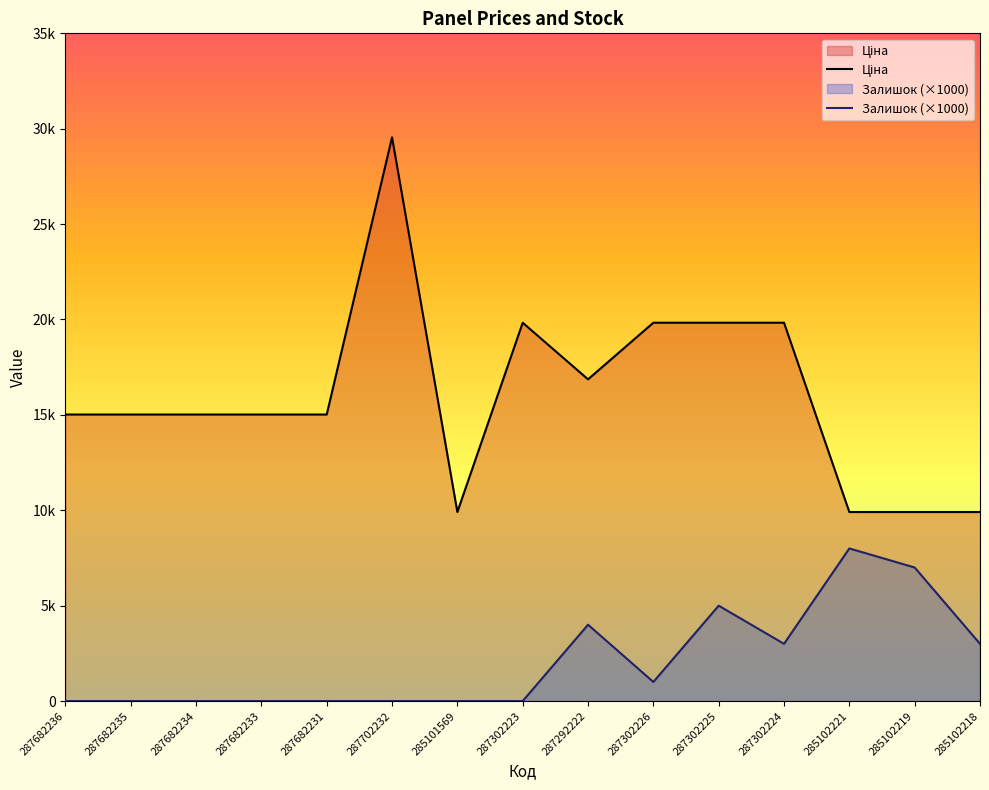

What is the total value across all series at 287682235?

15019.2